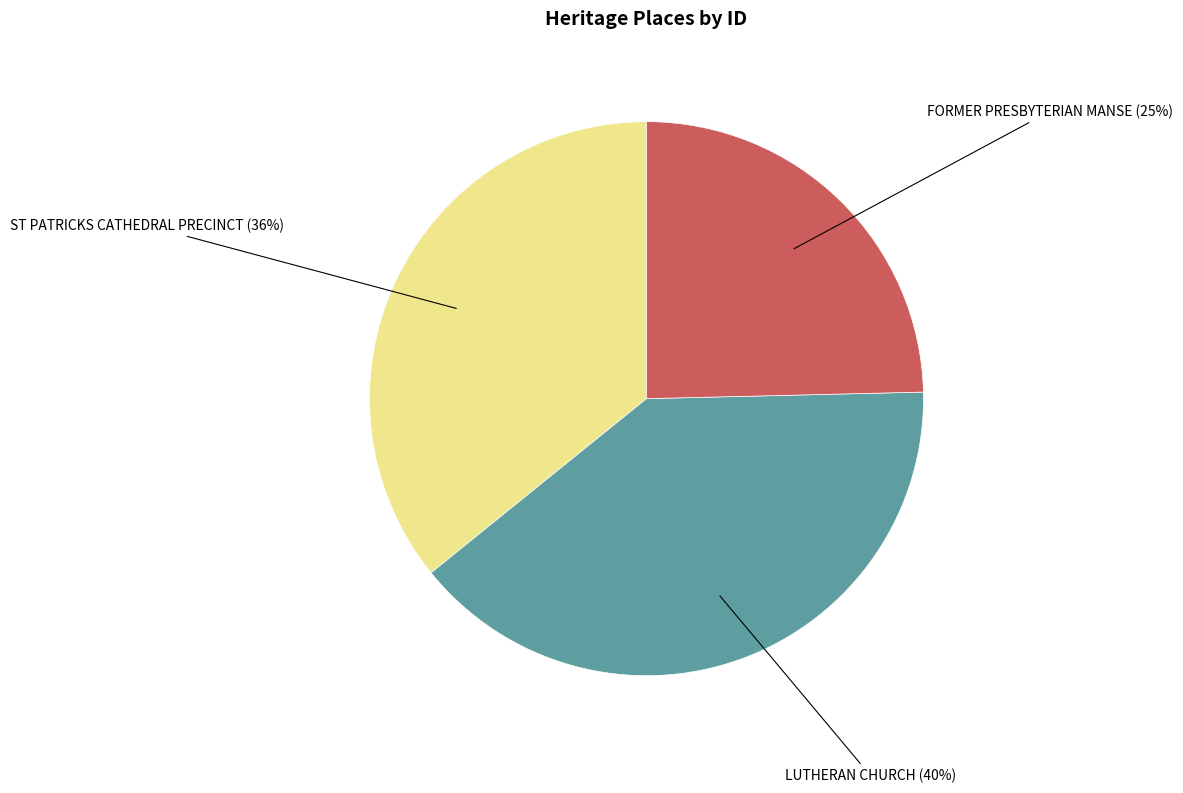

How many segments does this pie chart have?

3